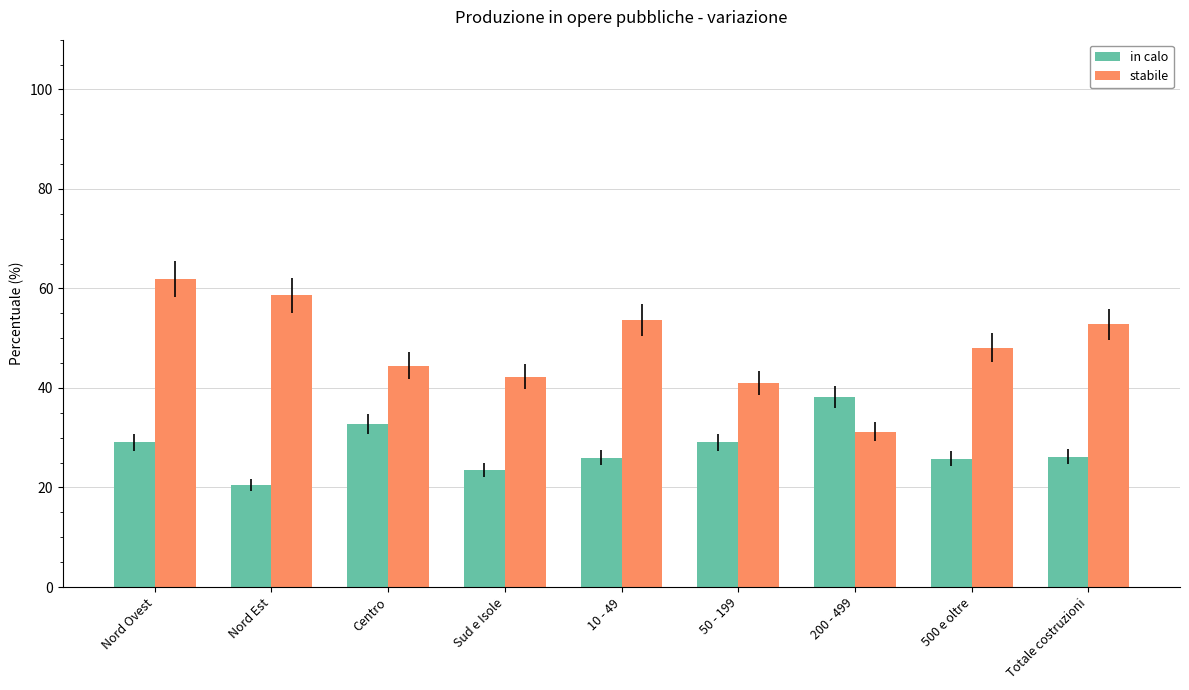

What is the label of the 2nd bar from the left?

Nord Est